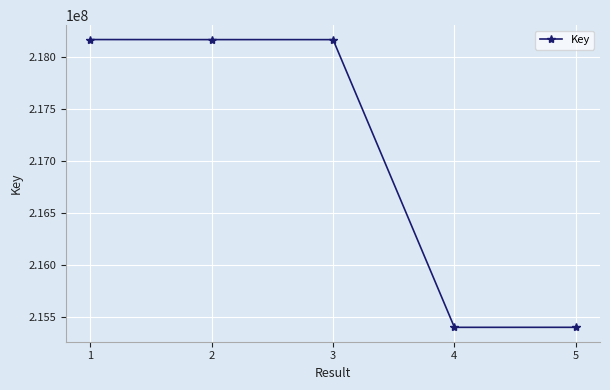

What is the smallest value displayed?

215400025